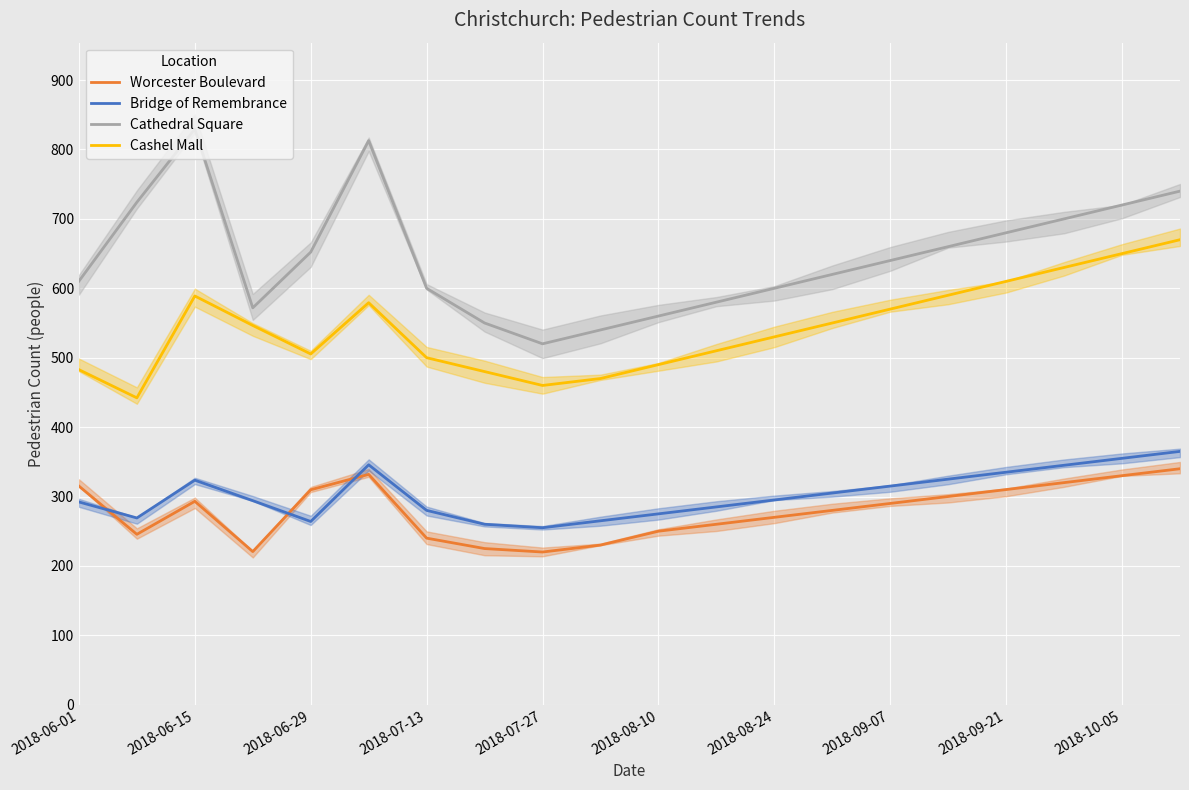

True or false: Bridge of Remembrance has a value of 345.0 at 17.

True